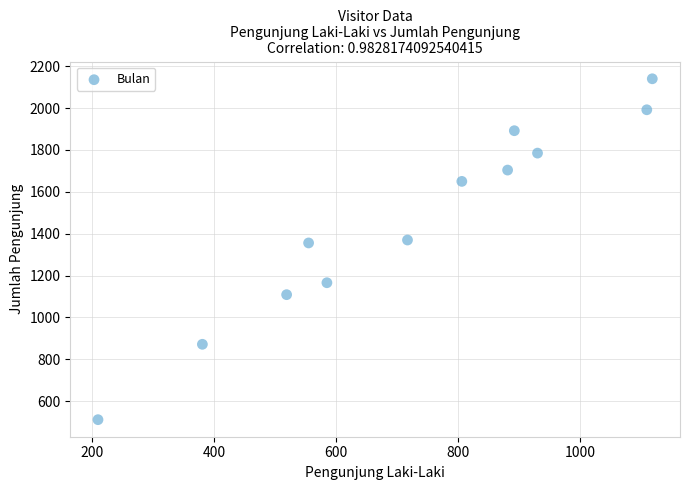

What is the range of Y values (max minus min)?

1628